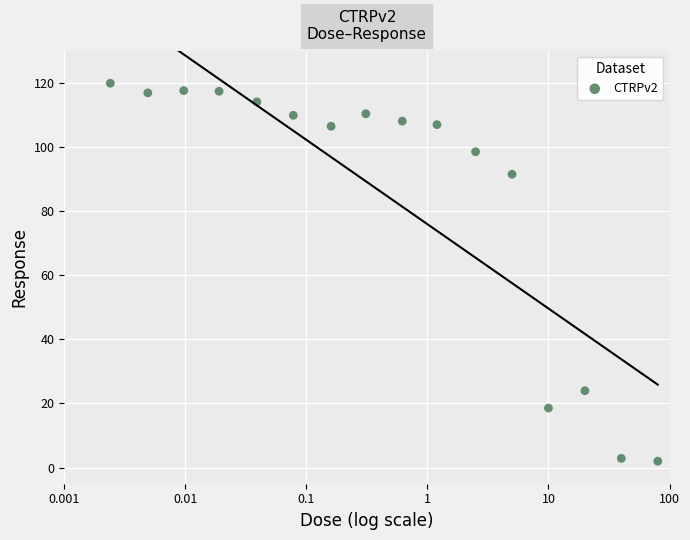

What is the range of Y values (max minus min)?

117.8